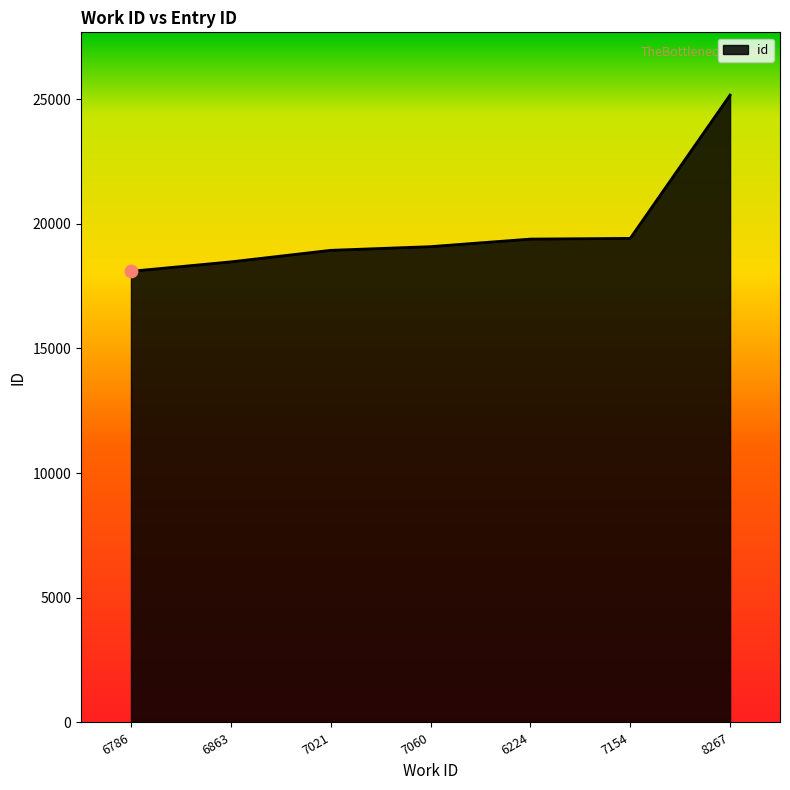

What is the ratio of the value at 6786 to the value at 8267?

0.7